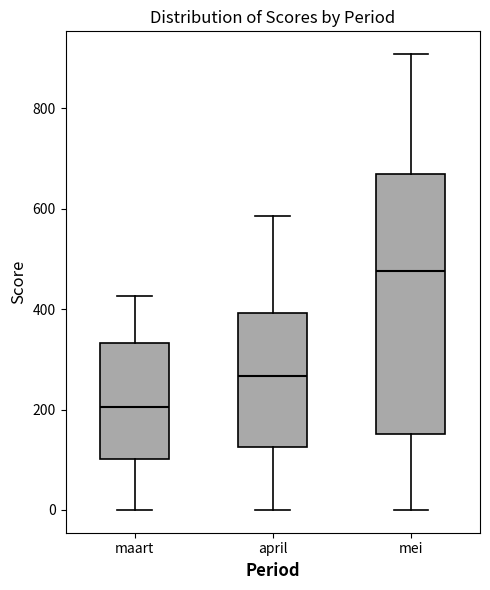

Which box's median line is the lowest?

maart